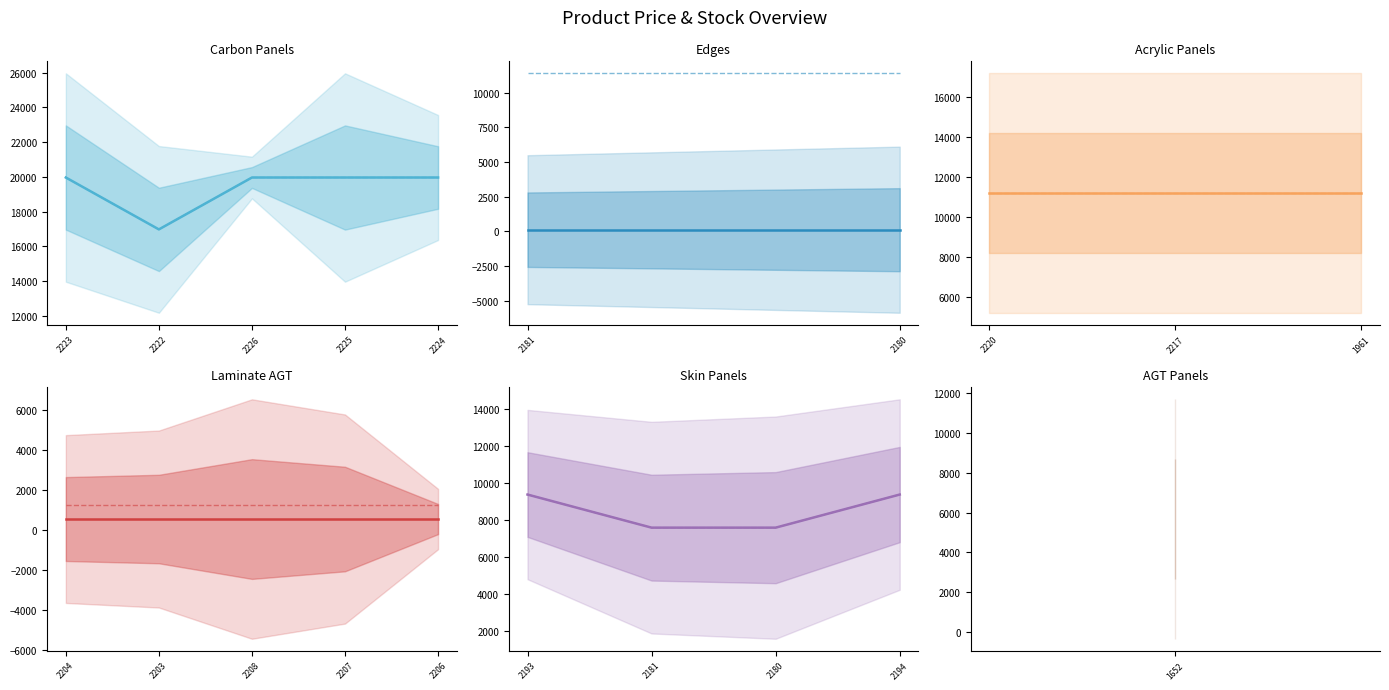

What is the difference between the maximum and minimum values in the Ціна series?

19850.1